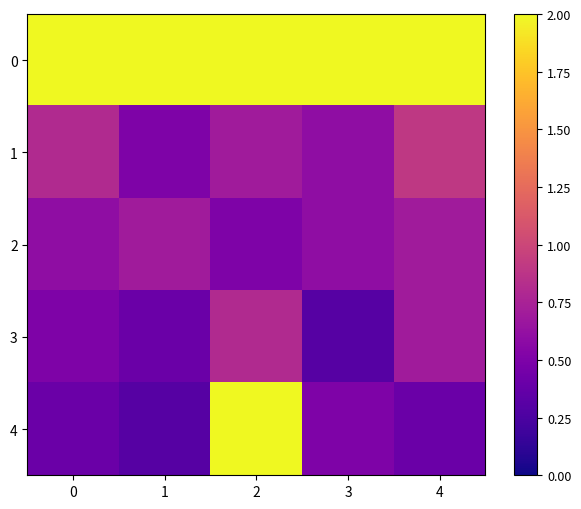

At which category is the sum across all series the highest?

2